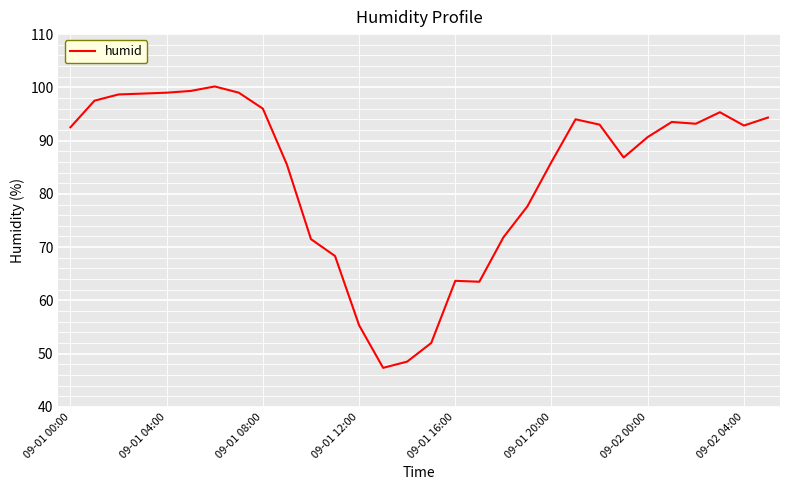

What is the difference between the maximum and minimum values?

52.8